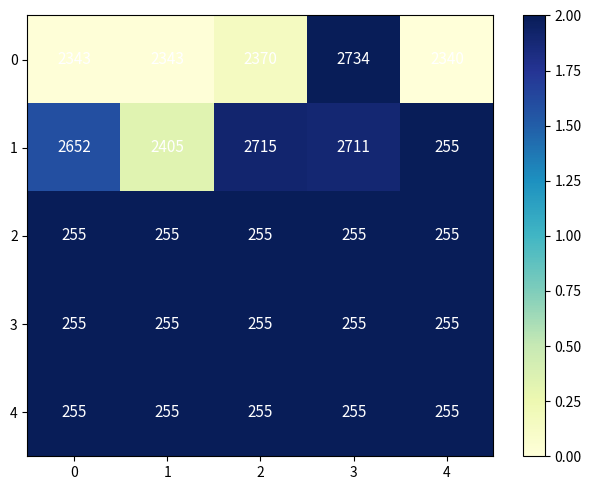

What is the total value across all series at 1?

5513